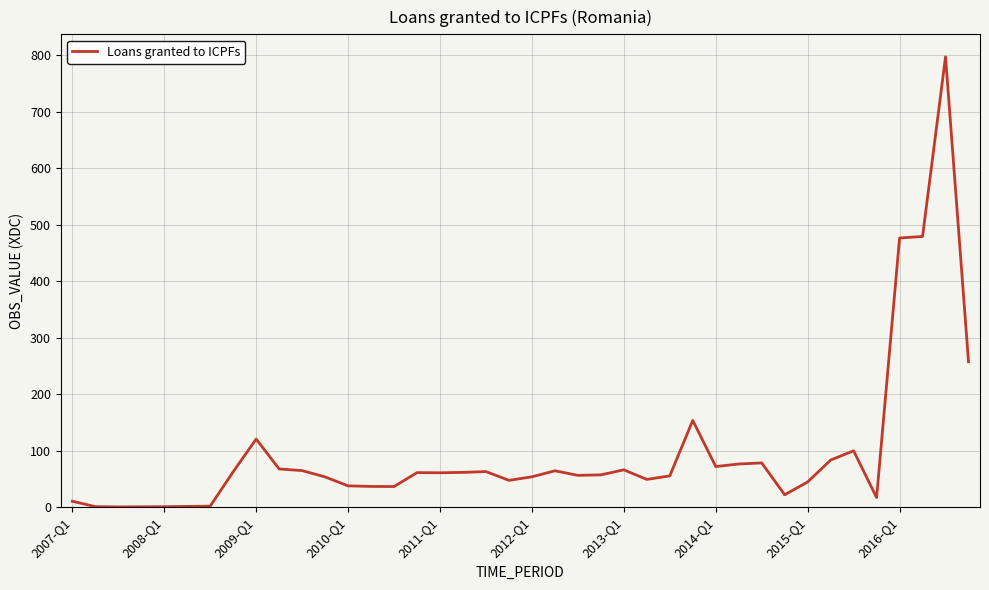

What is the difference between the maximum and minimum values?

796.7